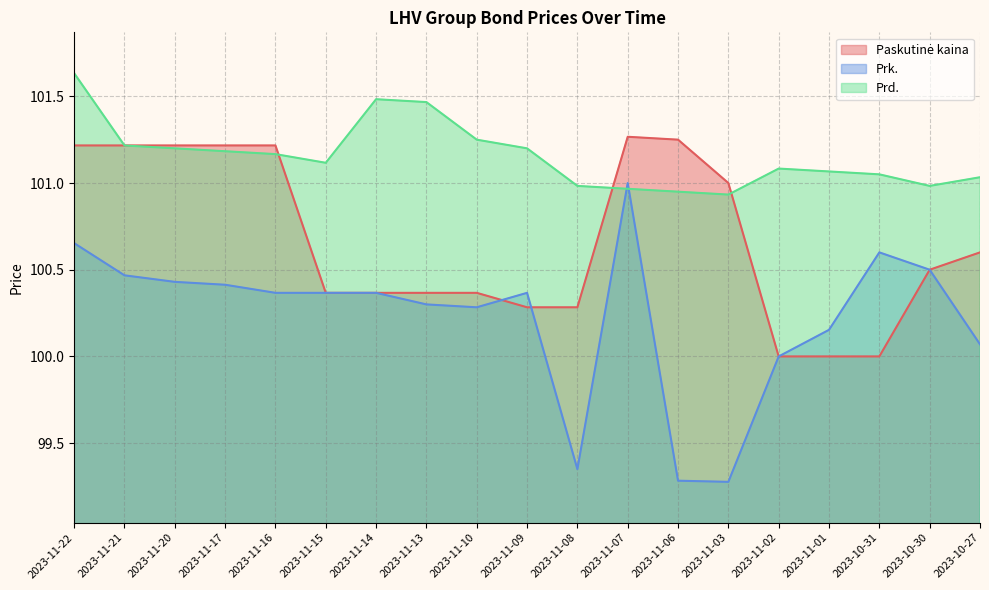

Is the value of Prd. at 2023-10-31 greater than the value of Prk. at 2023-11-07?

Yes